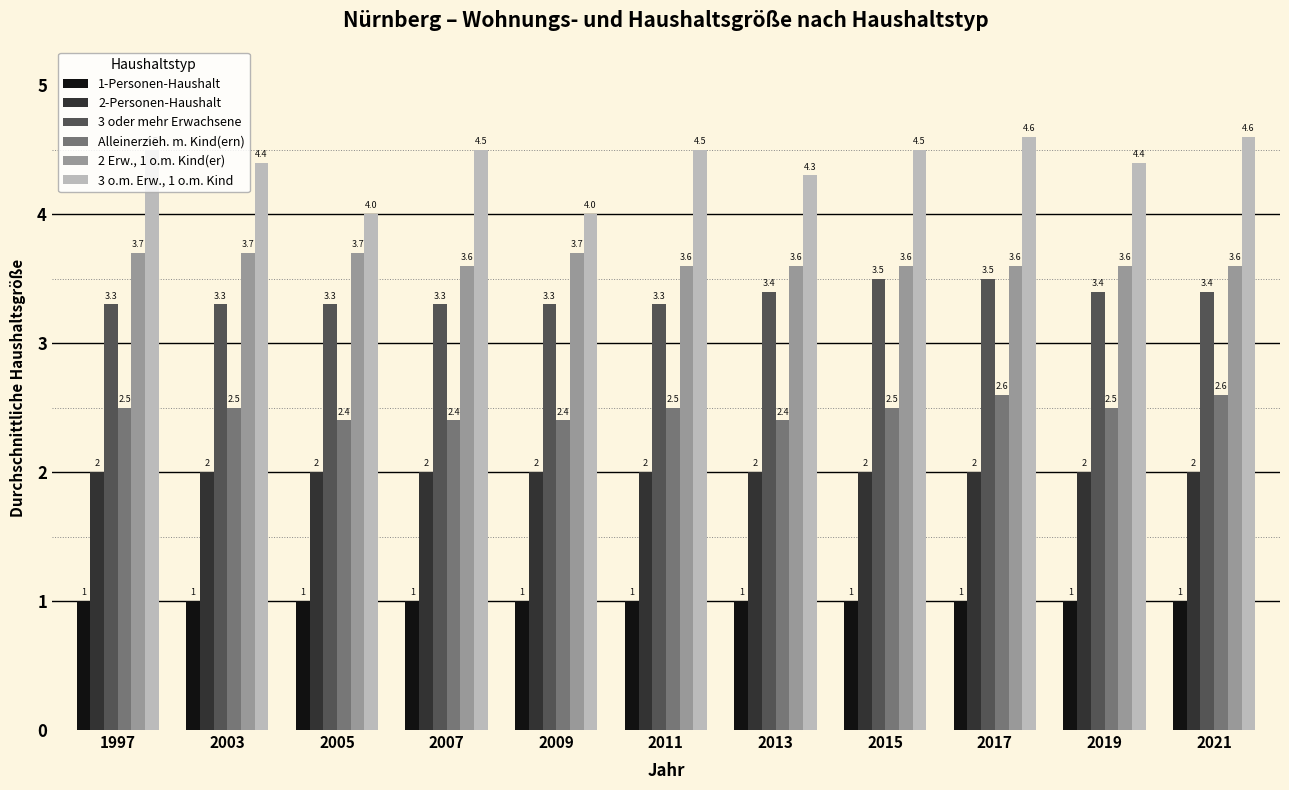

Reading right to left, extract all data points from this chart.

1-Personen-Haushalt: 1.0	1.0	1.0	1.0	1.0	1.0	1.0	1.0	1.0	1.0	1.0
2-Personen-Haushalt: 2.0	2.0	2.0	2.0	2.0	2.0	2.0	2.0	2.0	2.0	2.0
3 oder mehr Erwachsene: 3.4	3.4	3.5	3.5	3.4	3.3	3.3	3.3	3.3	3.3	3.3
Alleinerzieh. m. Kind(ern): 2.6	2.5	2.6	2.5	2.4	2.5	2.4	2.4	2.4	2.5	2.5
2 Erw., 1 o.m. Kind(er): 3.6	3.6	3.6	3.6	3.6	3.6	3.7	3.6	3.7	3.7	3.7
3 o.m. Erw., 1 o.m. Kind: 4.6	4.4	4.6	4.5	4.3	4.5	4.0	4.5	4.0	4.4	4.5